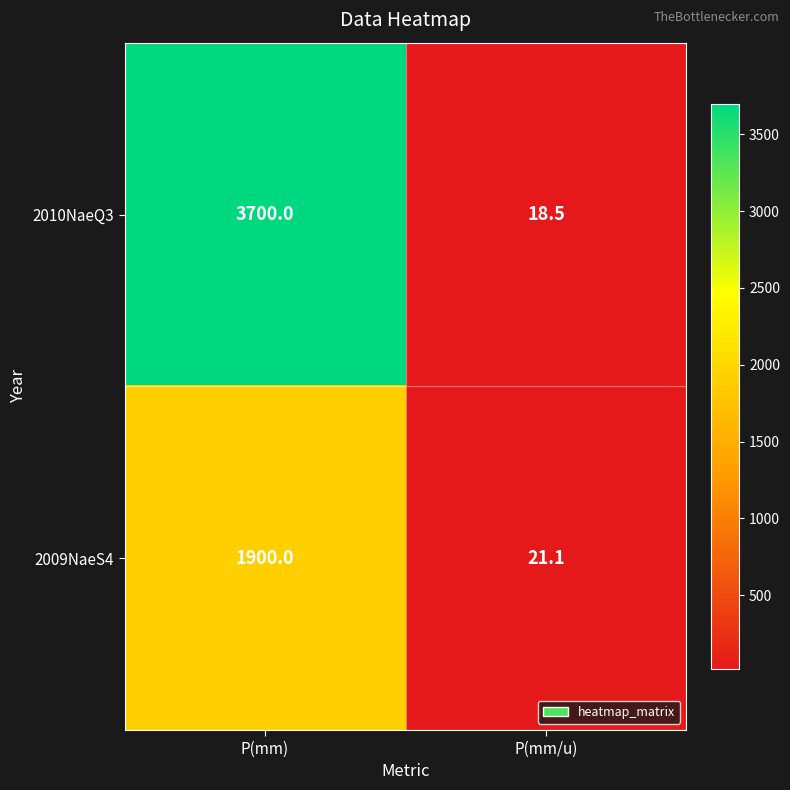

At which label is 2009NaeS4 closest to 960?

P(mm/u)